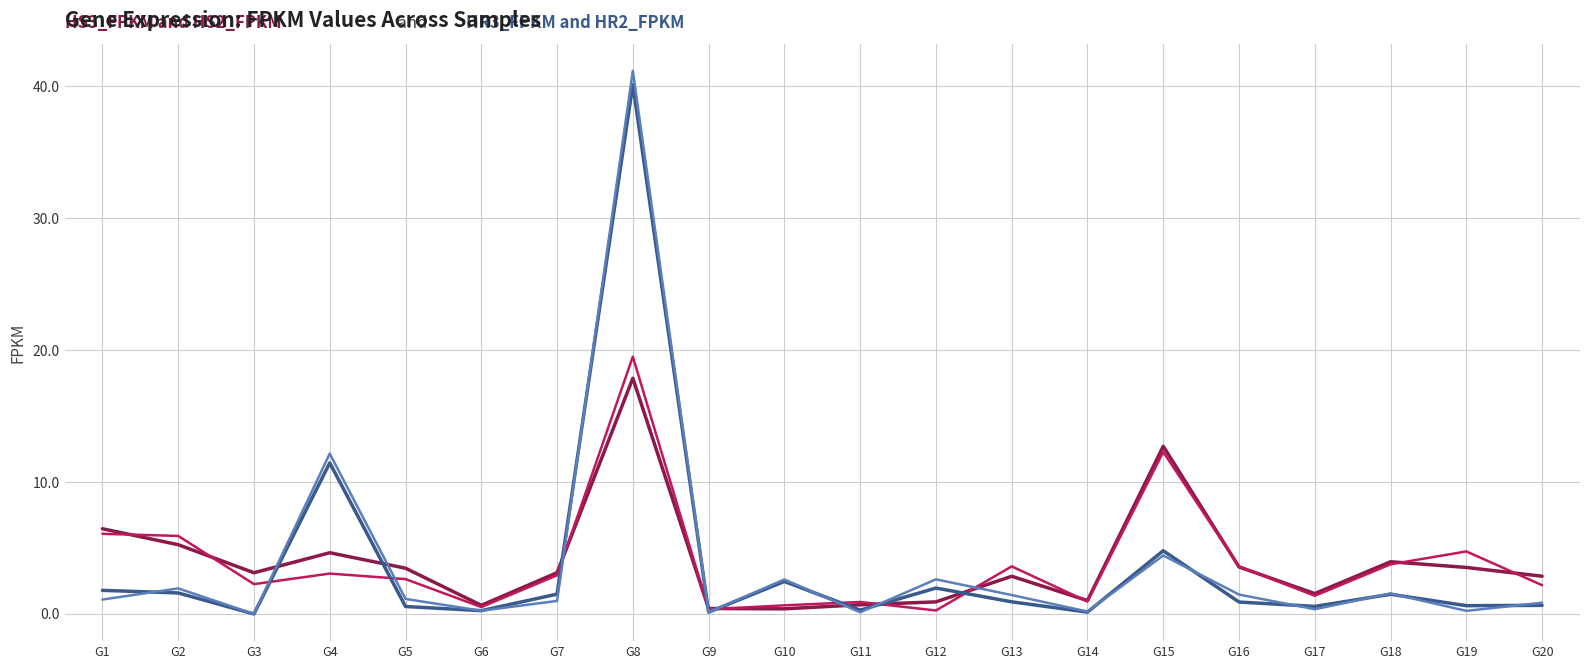

What is the spread (max minus min) of values at G4?

9.1